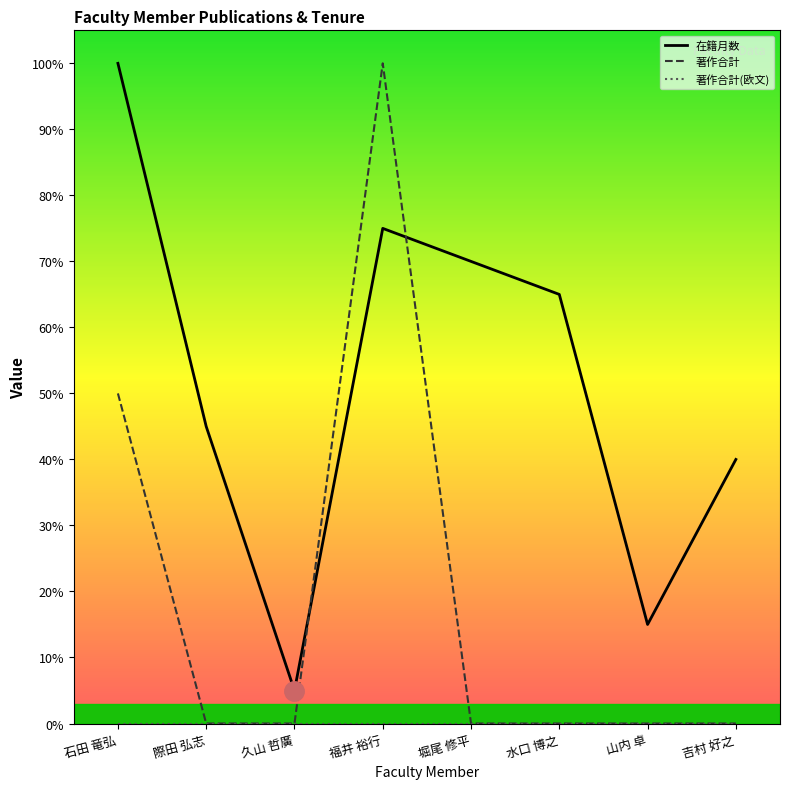

The 著作合計 series shows 67 at 際田 弘志. True or false?

False